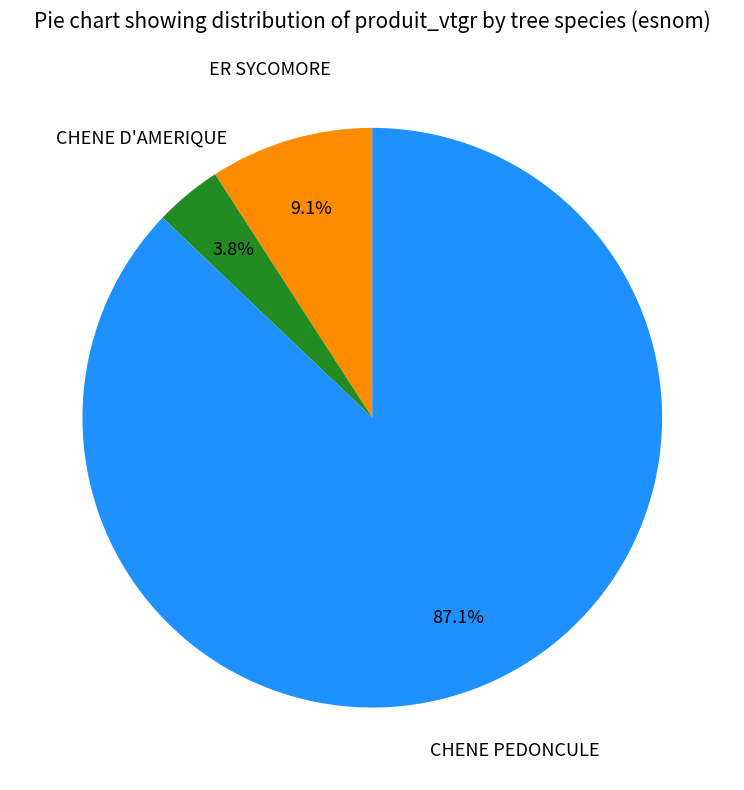

Count the number of slices in the pie.

3